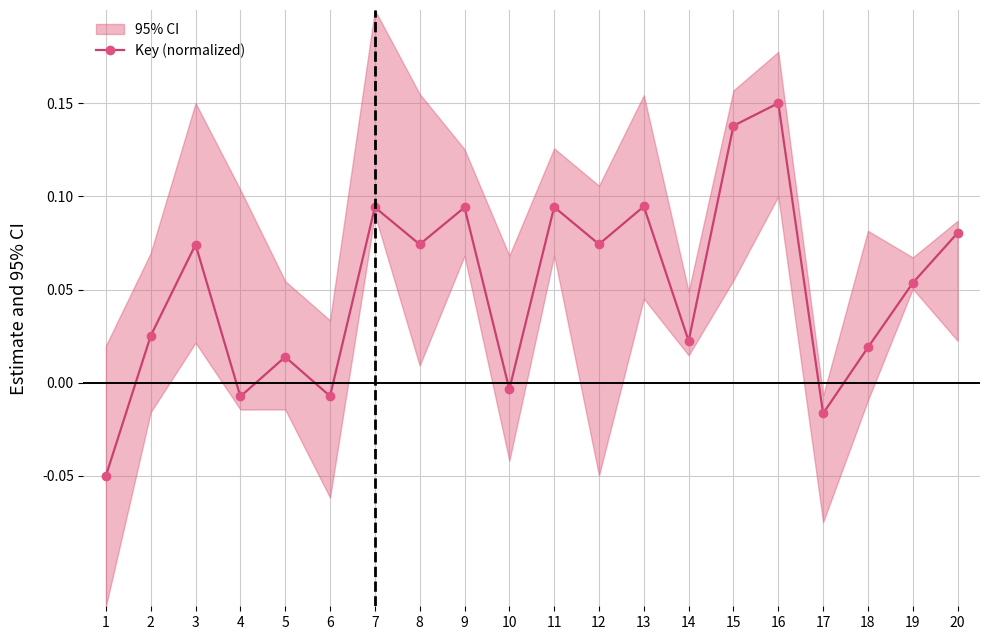

How many interior local peaks (higher than both neighbors) does the data have?

7